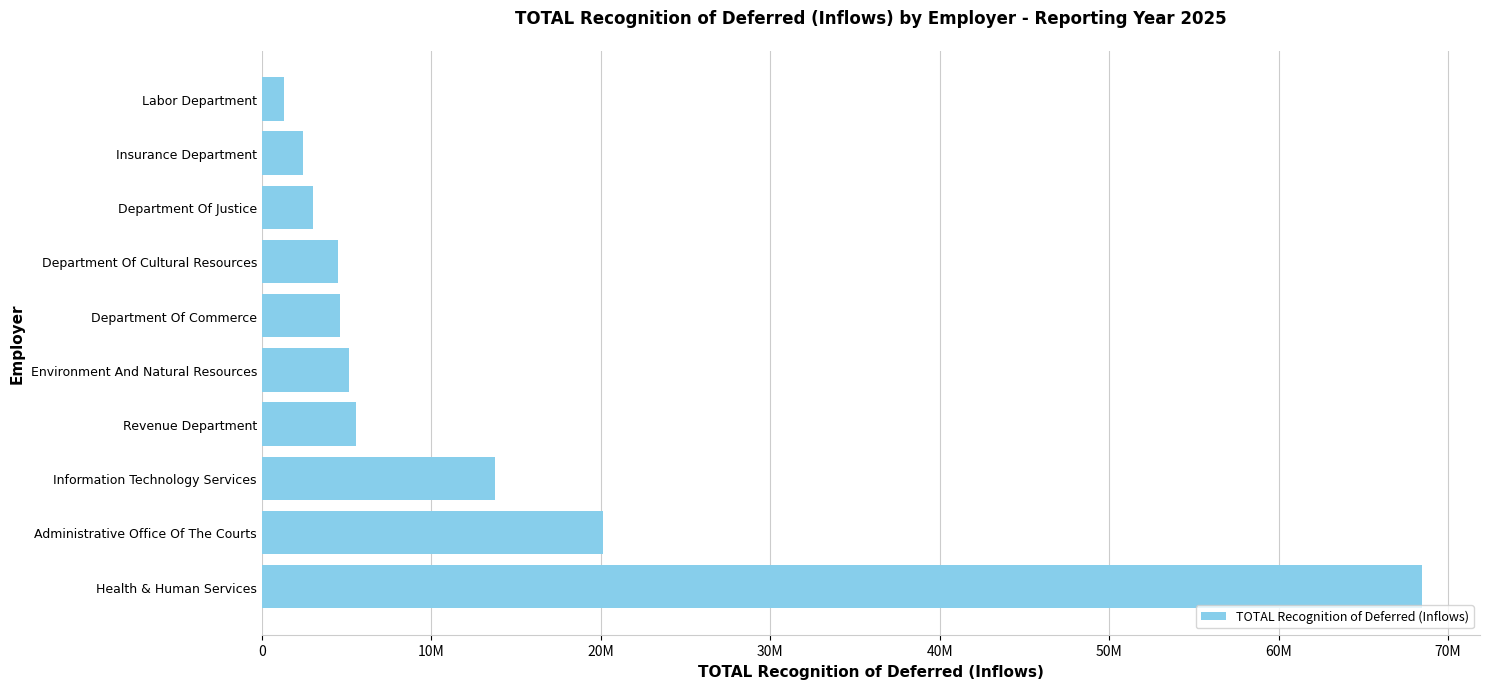

Are the bars horizontal?

Yes